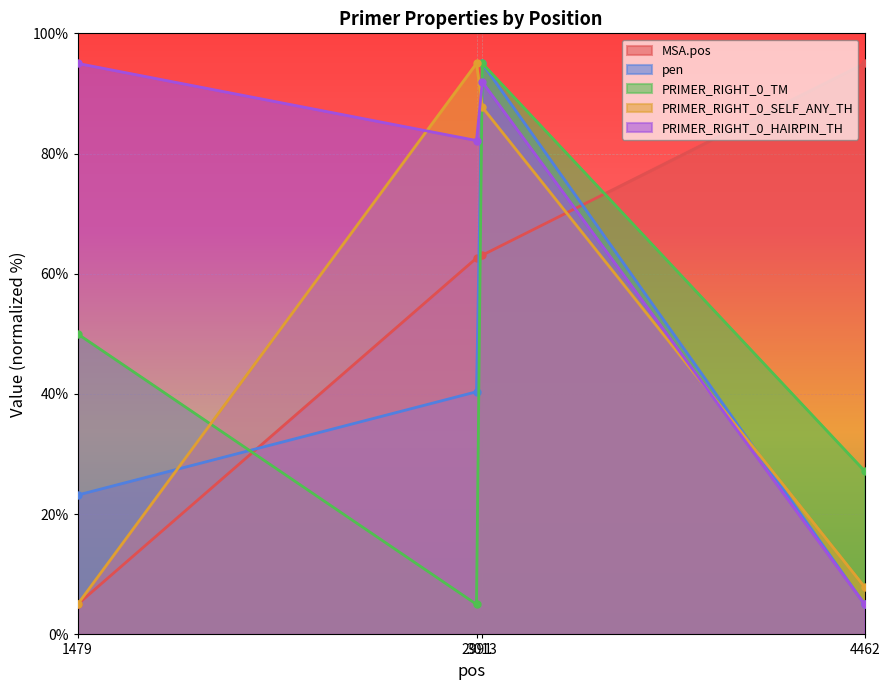

Which series has the widest spread of values?

MSA.pos